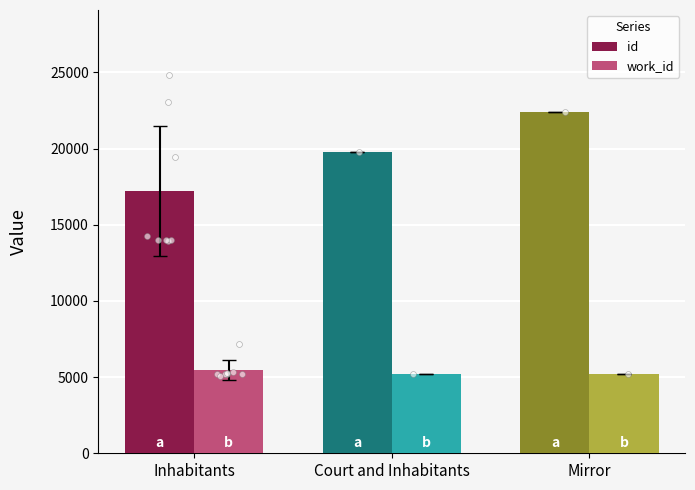

At which category is the sum across all series the highest?

Mirror